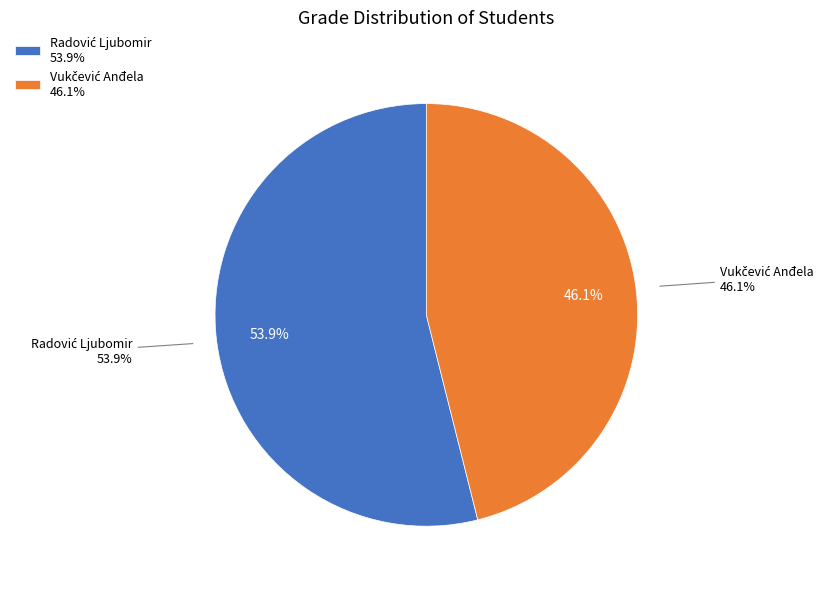

How many slices are in this pie chart?

2